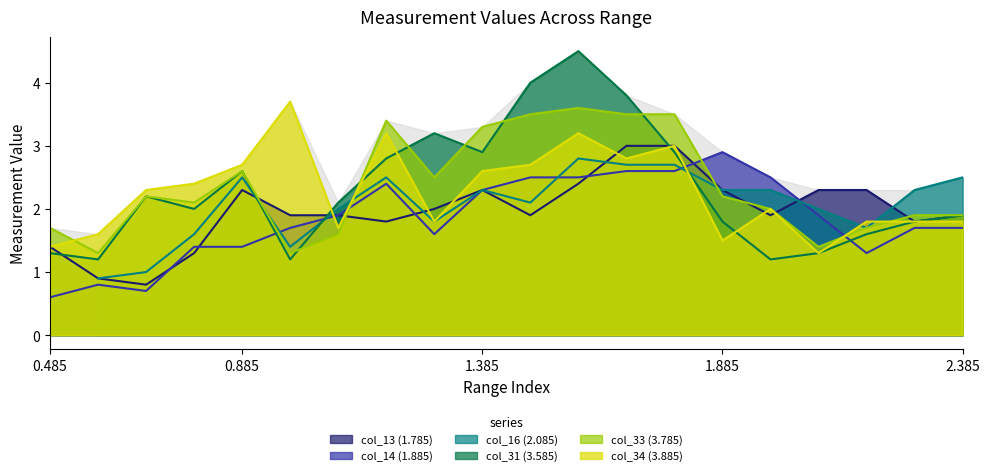

What is the approximate value of col_13 (1.785) at 1.985?

1.9